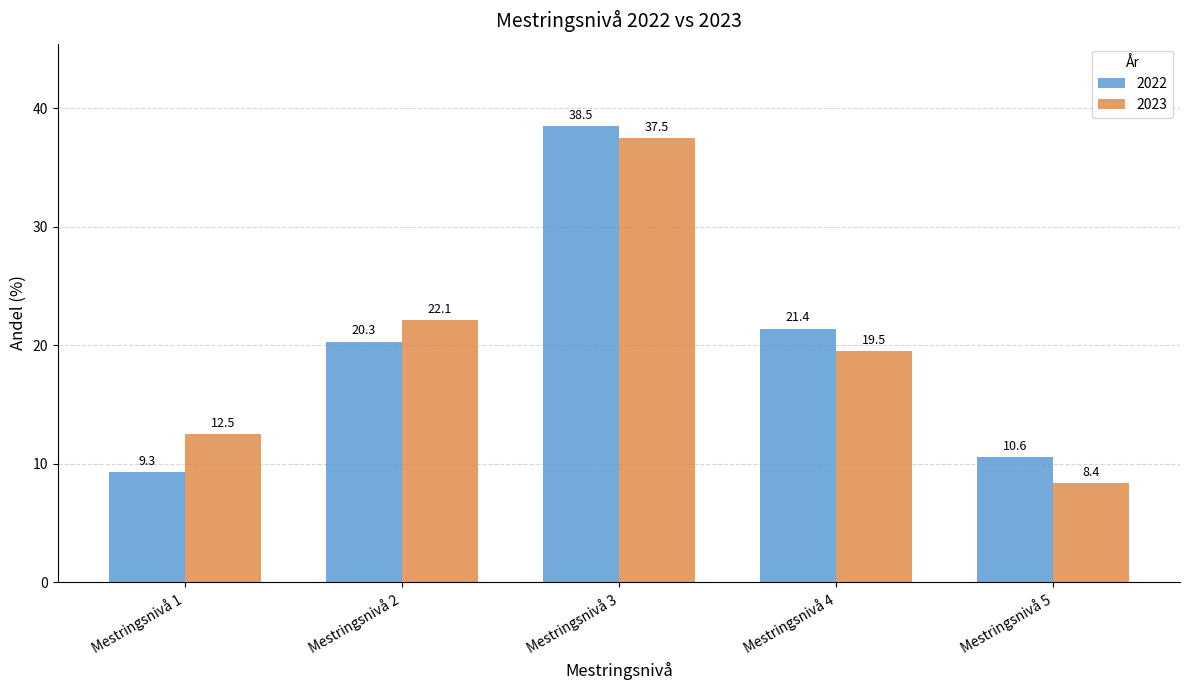

The 2022 series shows 69.1 at Mestringsnivå 3. True or false?

False